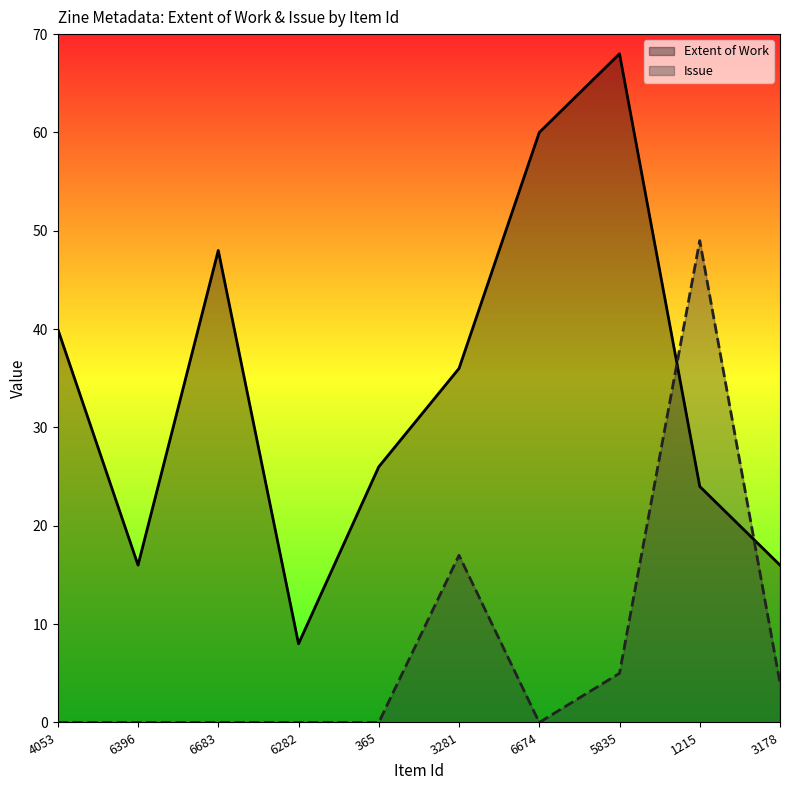

What are all the series names shown in the legend?

Extent of Work, Issue